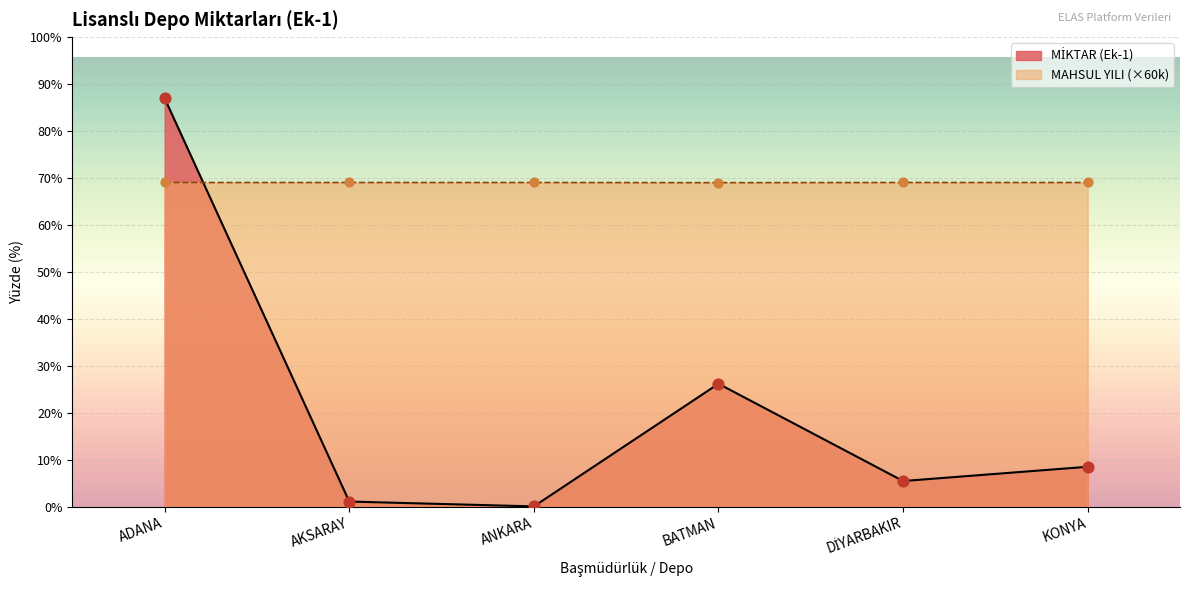

At how many categories does at least one series exceed 109962390?

1